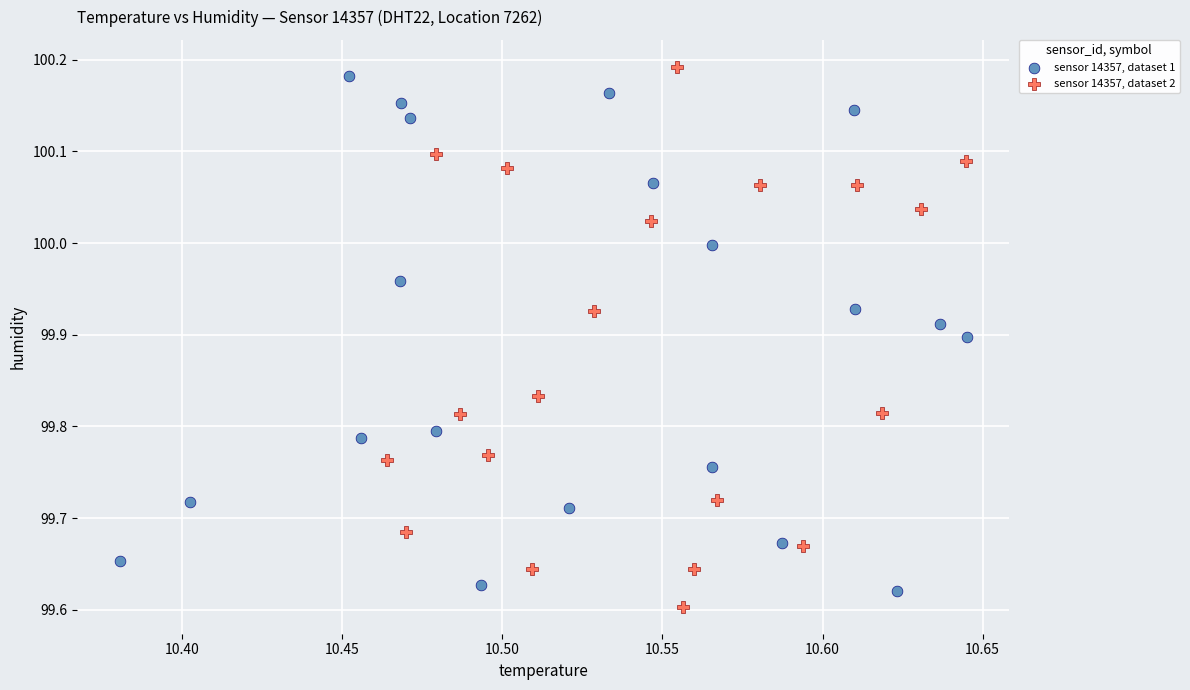

Which series reaches the minimum Y coordinate?

sensor 14357, dataset 2